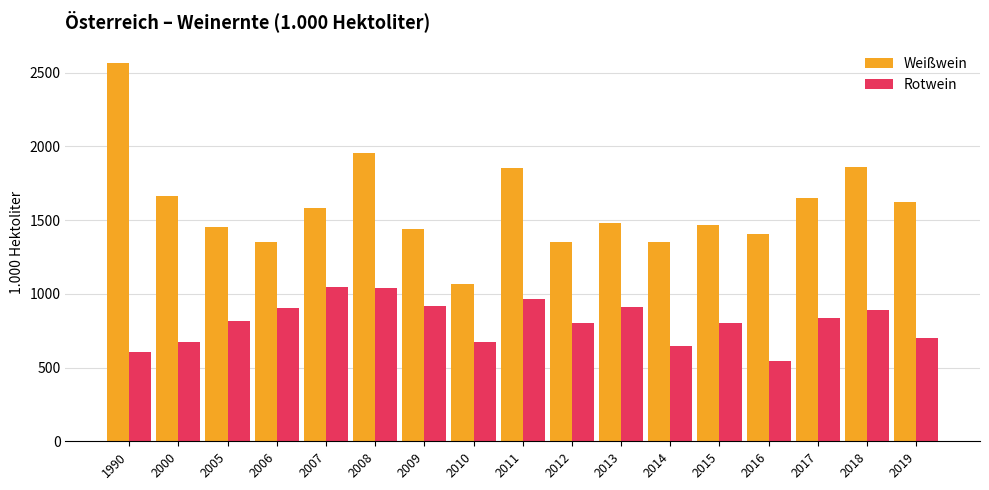

List the series in order of their peak value, lowest first.

Rotwein, Weißwein